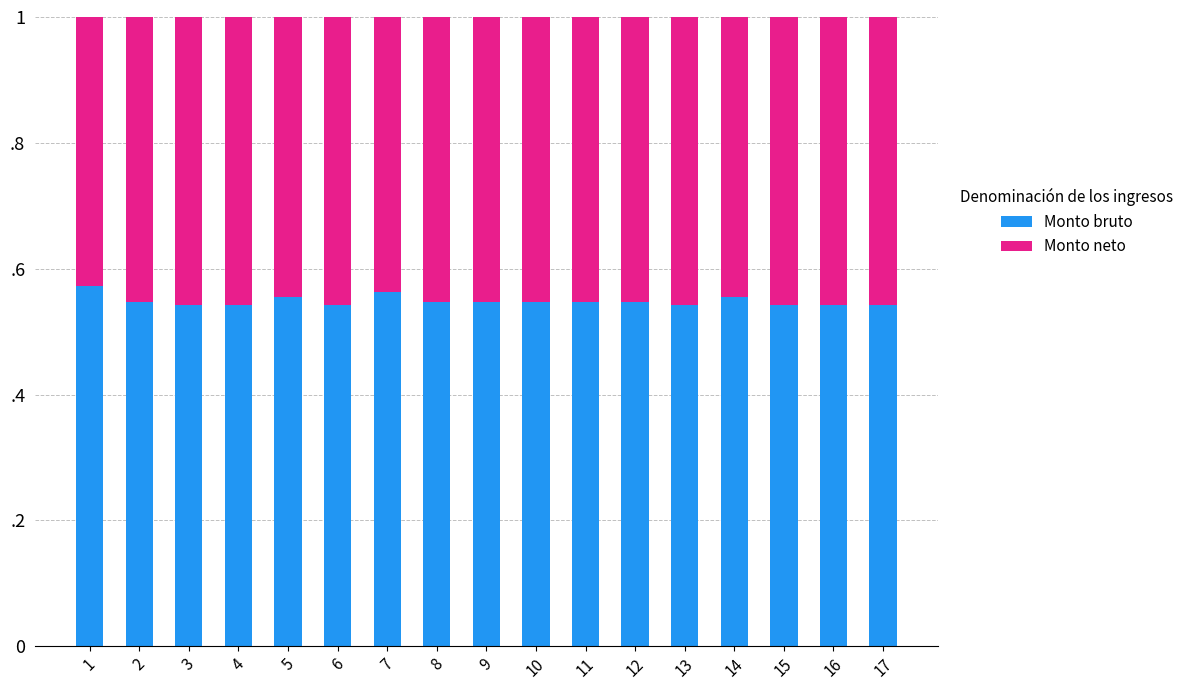

What is the average value of the Monto neto series?

0.5